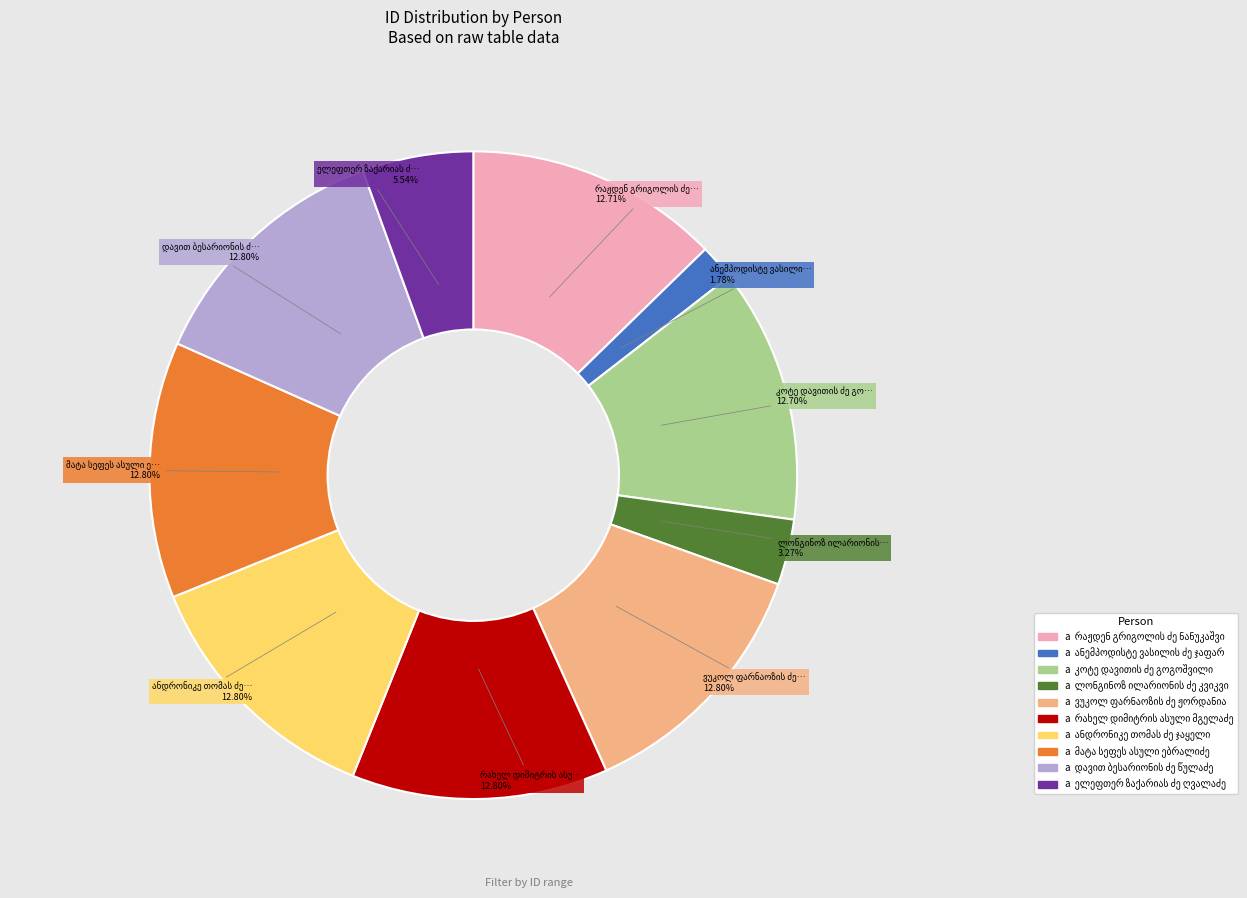

Is there any slice that represents more than half of the pie?

No